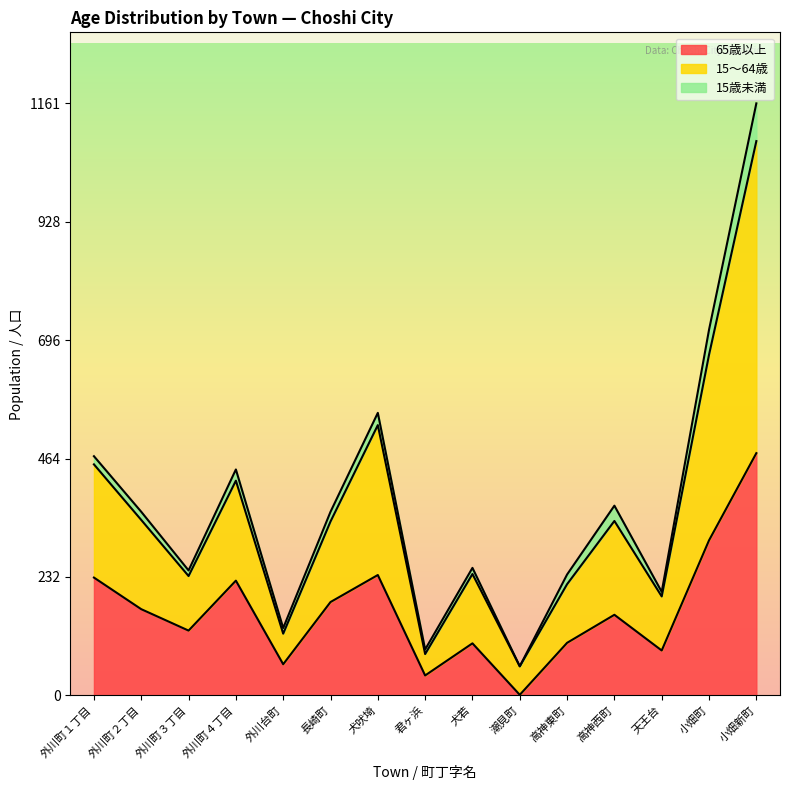

True or false: 65歳以上 has a value of 88 at 天王台.

True